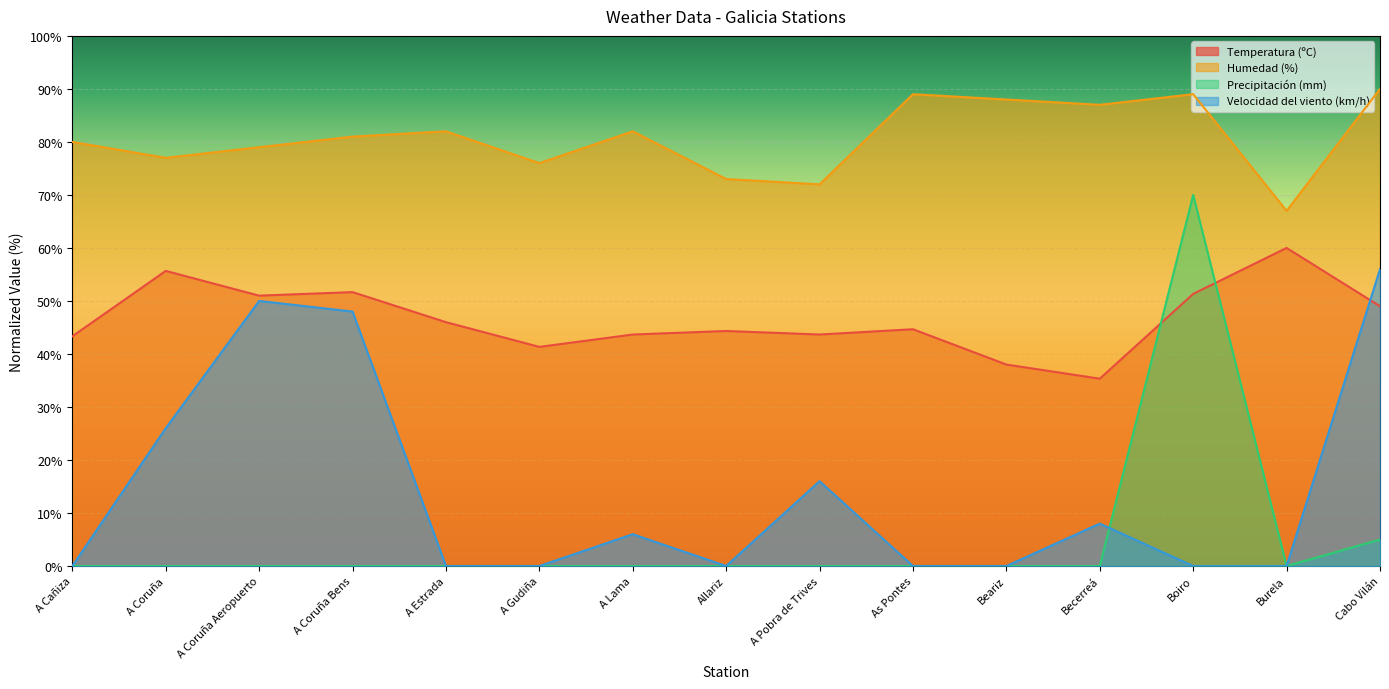

At which category does Humedad (%) reach its first local valley?

A Coruña